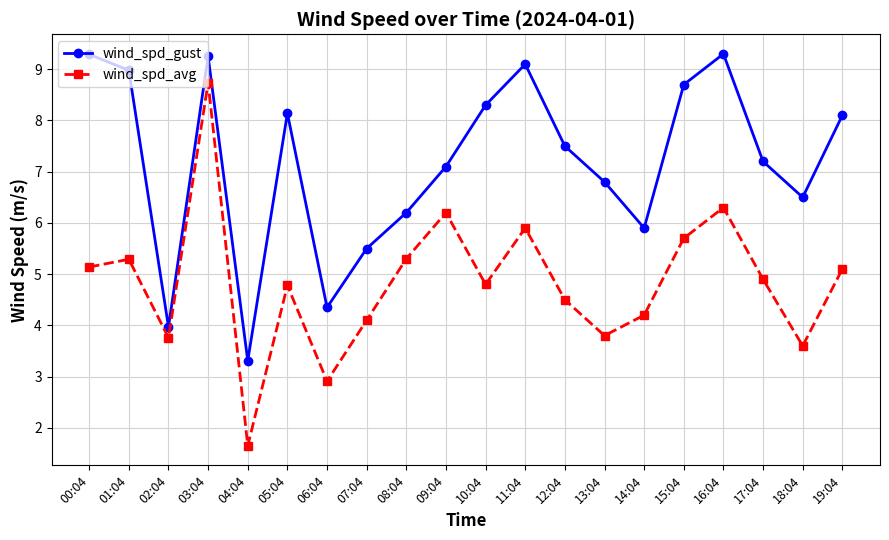

At which category does the chart reach its minimum across all series?

04:04